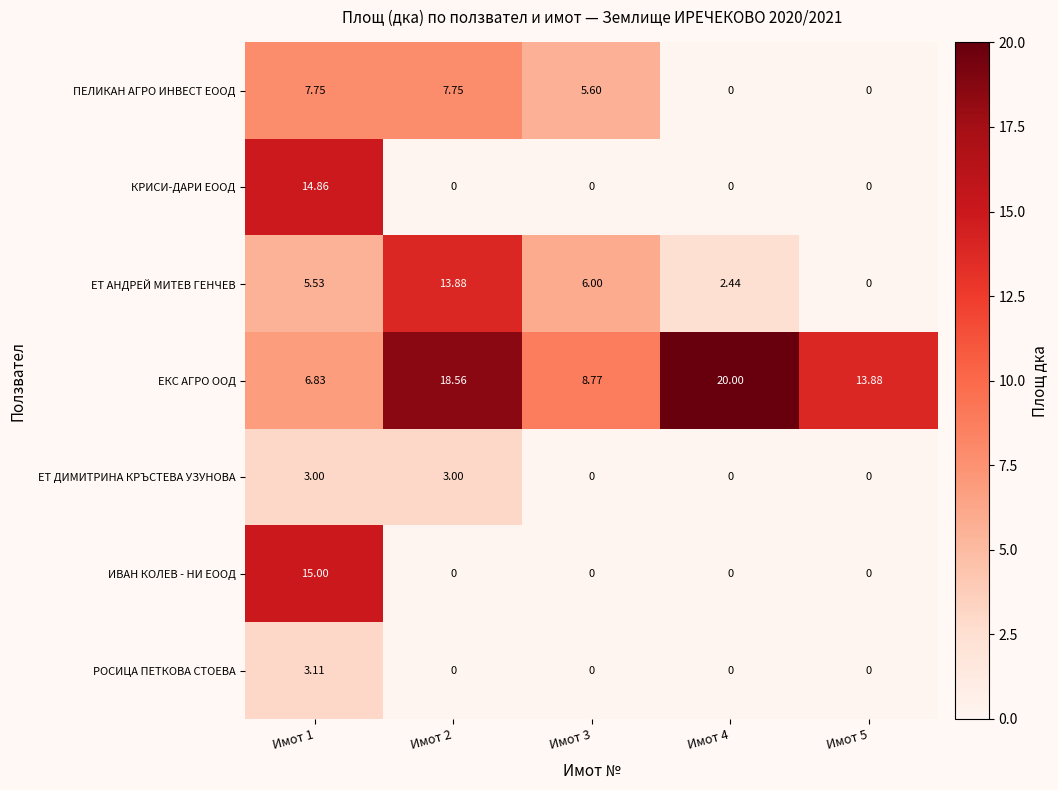

How many data points in ИВАН КОЛЕВ - НИ ЕООД are above 0?

1